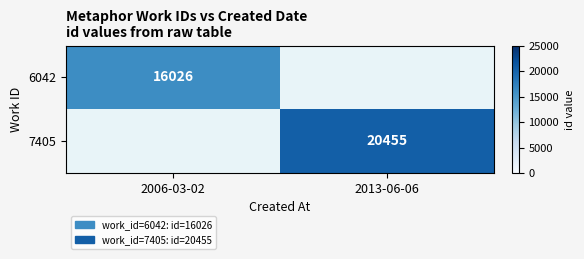

Which label corresponds to the largest value in the chart?

2013-06-06